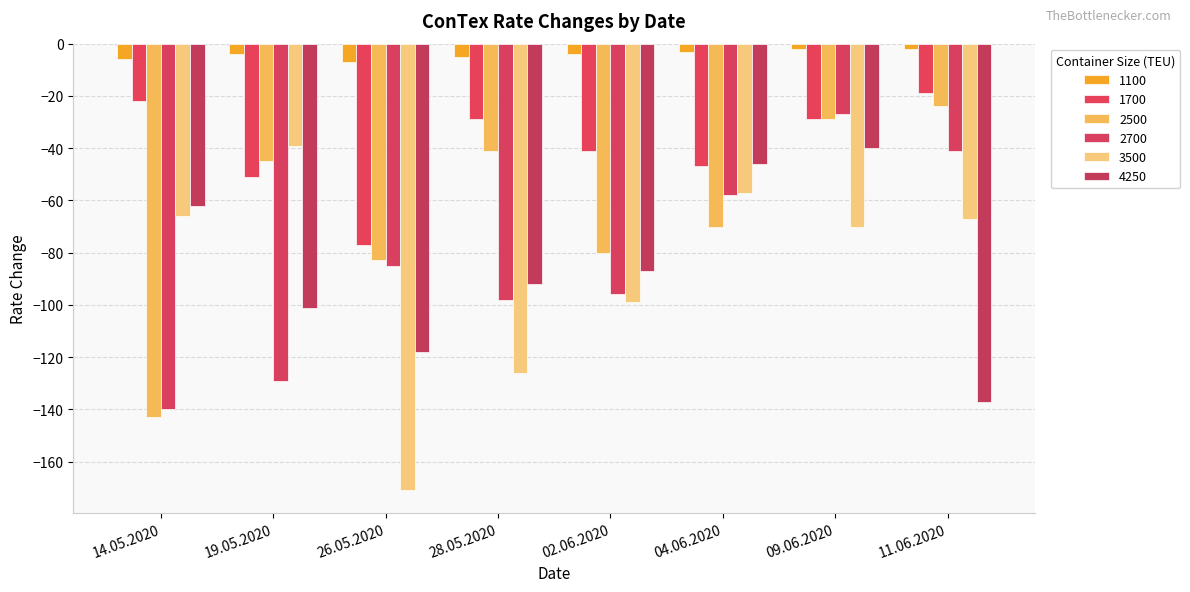

At which label does 1100 first exceed -4?

04.06.2020